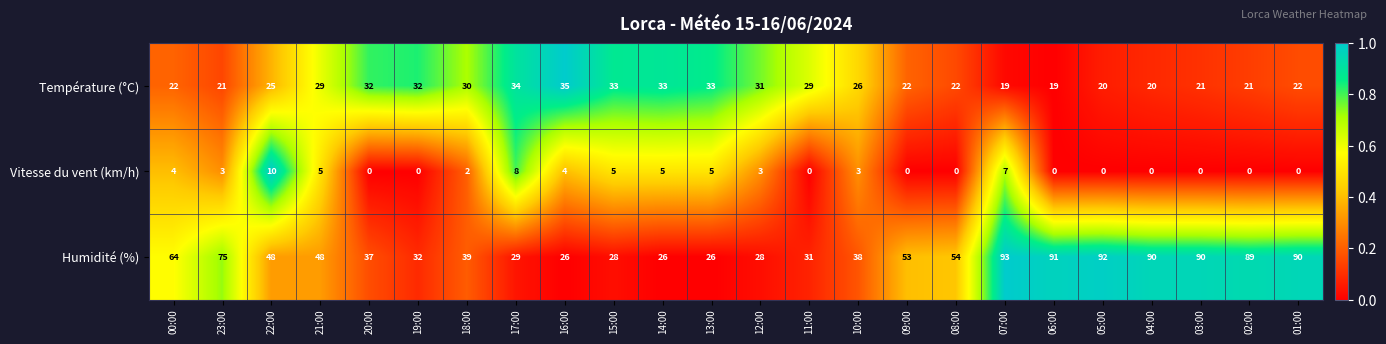

Is it true that Vitesse du vent (km/h) equals 7 at 07:00?

True